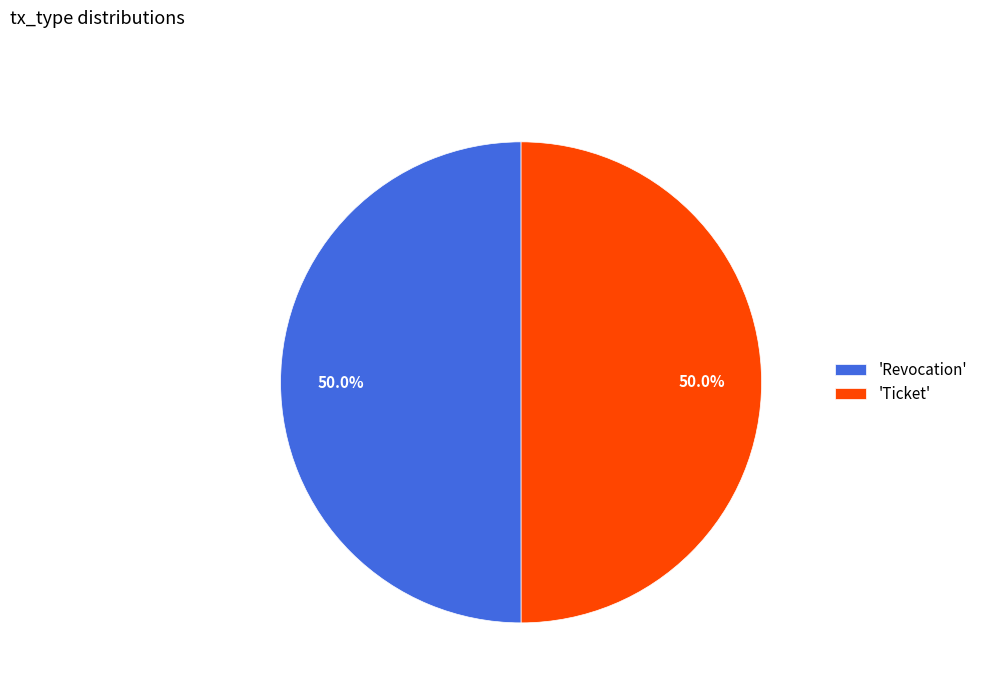

Is the sum of 'Ticket' and 'Revocation' greater than half?

Yes